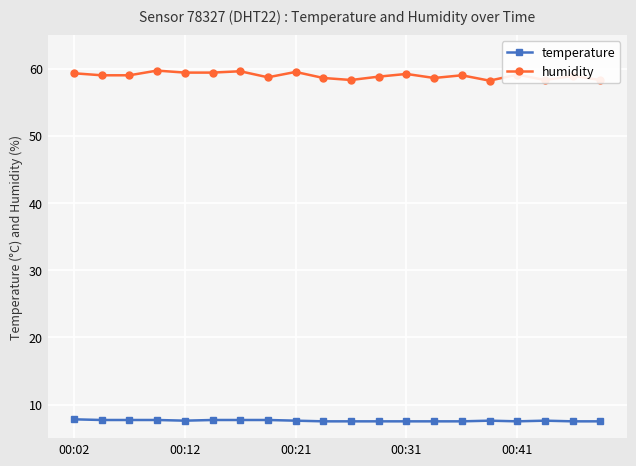

What is the average value of the humidity series?

58.9